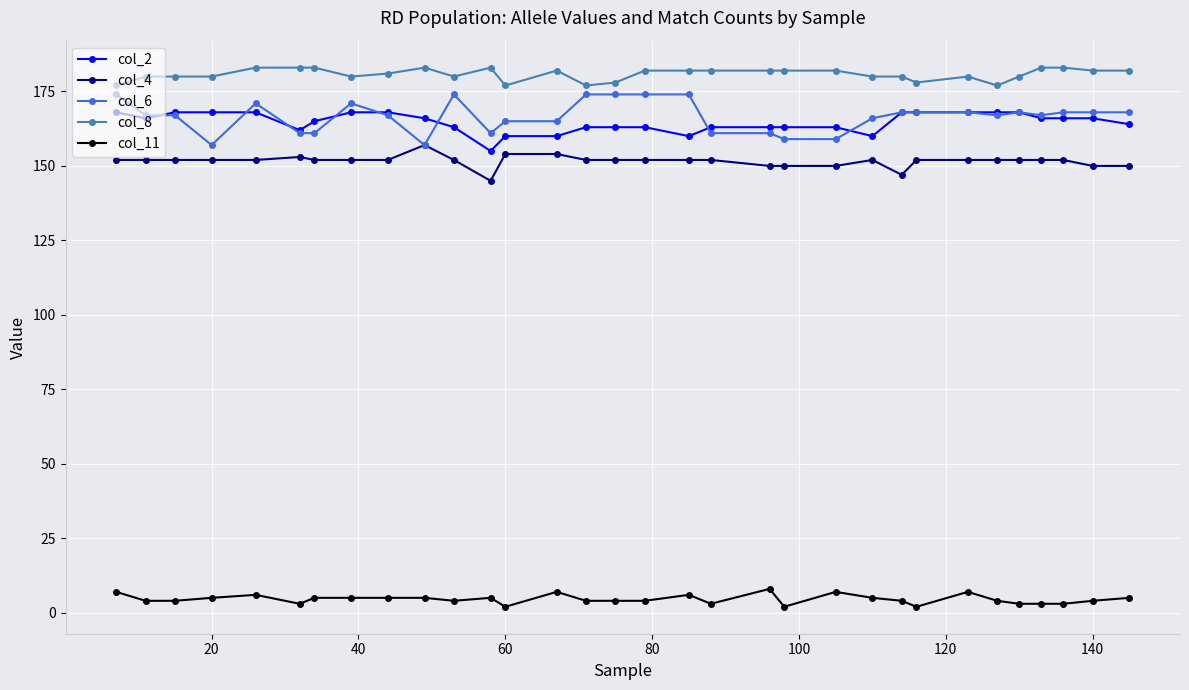

Which series has the widest spread of values?

col_6